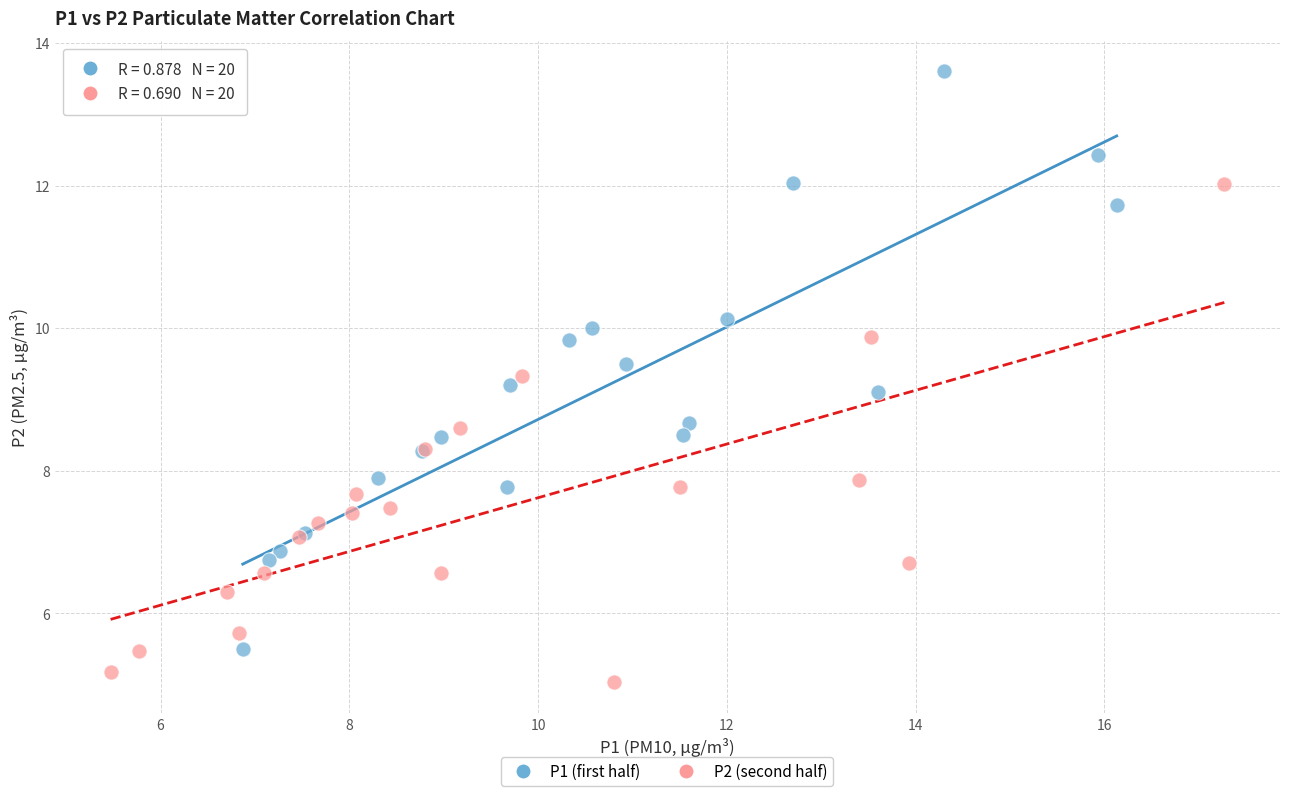

Which series contains the lowest Y value?

P2 (second half)